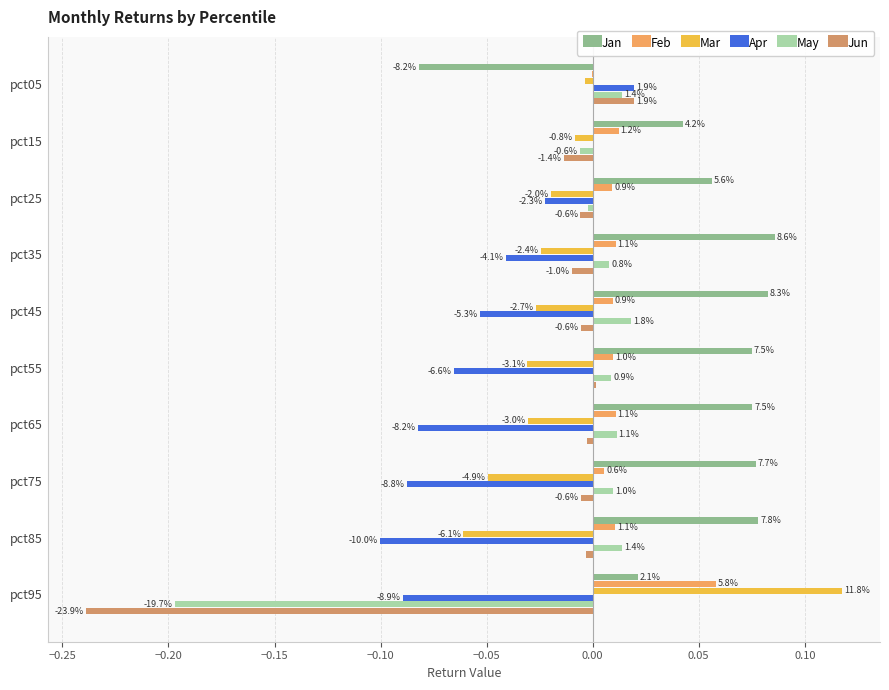

What is the smallest value displayed?

-0.2